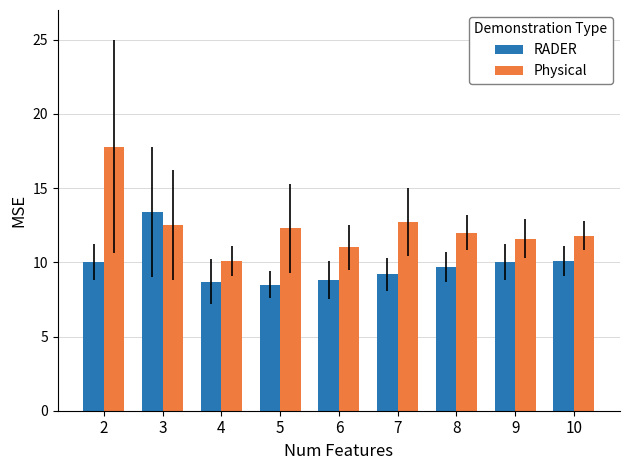

What is the minimum value shown in the chart?

8.5